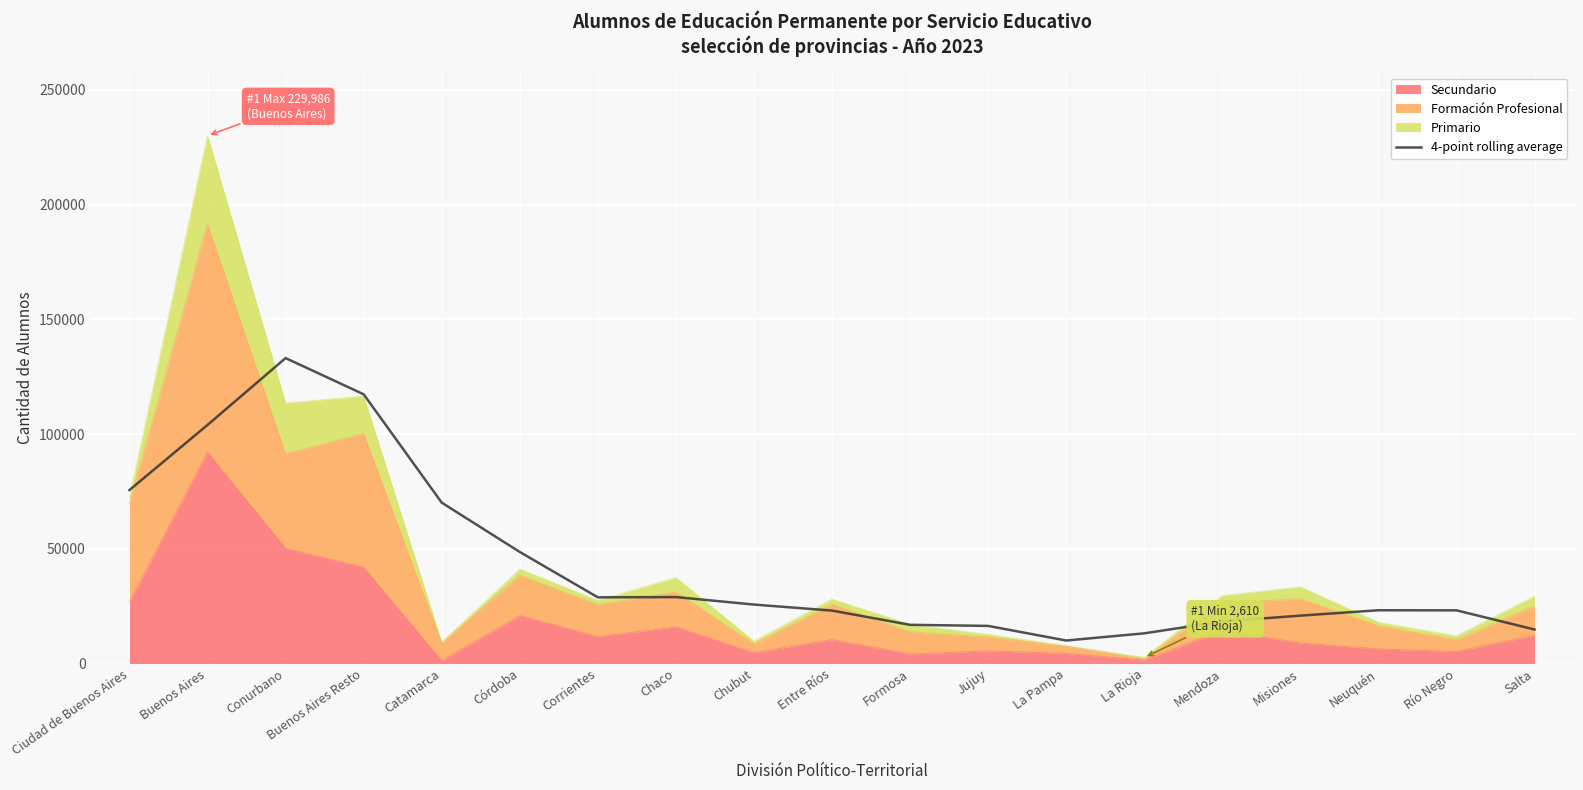

What is the difference between the maximum and minimum values?

123072.5